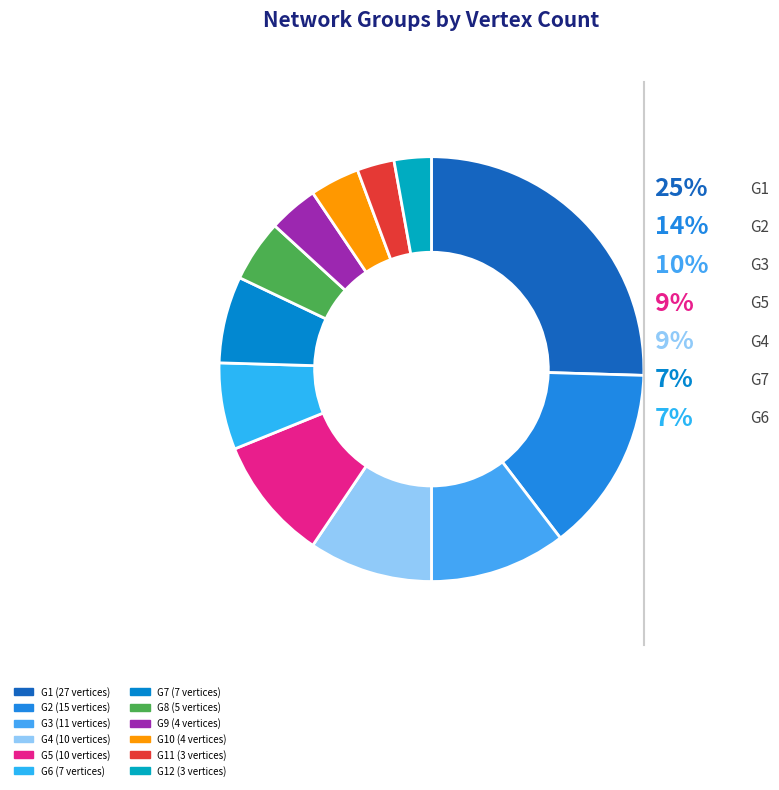

Combined, do G4 and G2 account for over 50%?

No